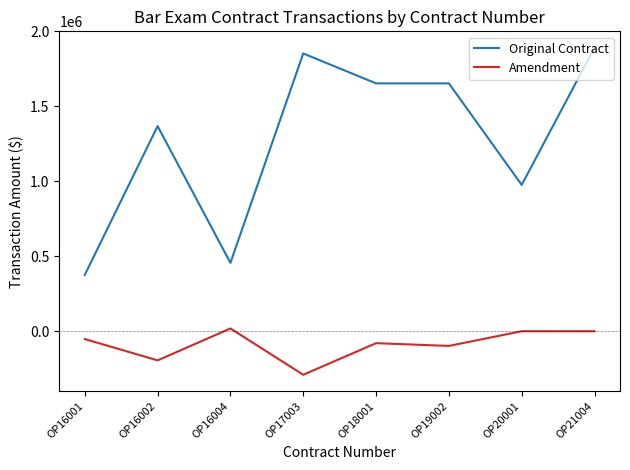

True or false: Original Contract and Amendment cross at least once.

False